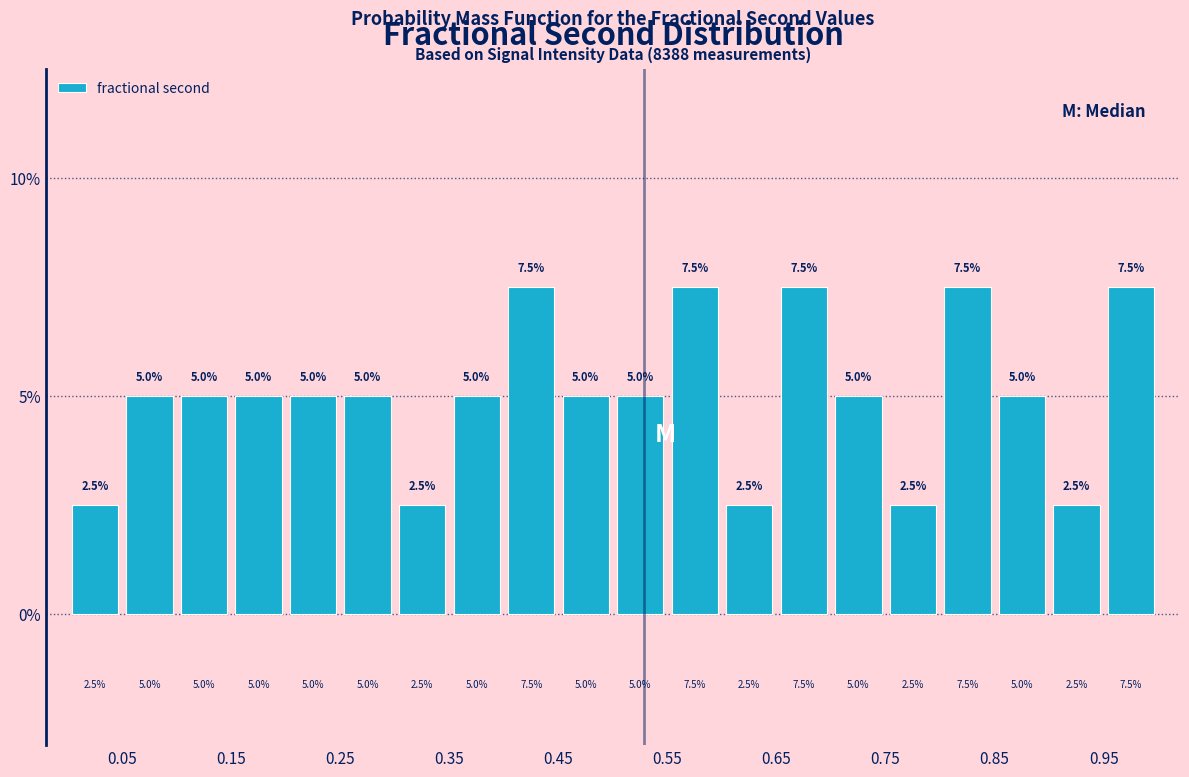

Reading left to right, list every bar in this chart as the range it spans on the x-axis followed by its height.

0.00 to 0.05: 2.5
0.05 to 0.10: 5.0
0.10 to 0.15: 5.0
0.15 to 0.20: 5.0
0.20 to 0.25: 5.0
0.25 to 0.30: 5.0
0.30 to 0.35: 2.5
0.35 to 0.40: 5.0
0.40 to 0.45: 7.5
0.45 to 0.50: 5.0
0.50 to 0.55: 5.0
0.55 to 0.60: 7.5
0.60 to 0.65: 2.5
0.65 to 0.70: 7.5
0.70 to 0.75: 5.0
0.75 to 0.80: 2.5
0.80 to 0.85: 7.5
0.85 to 0.90: 5.0
0.90 to 0.95: 2.5
0.95 to 1.00: 7.5